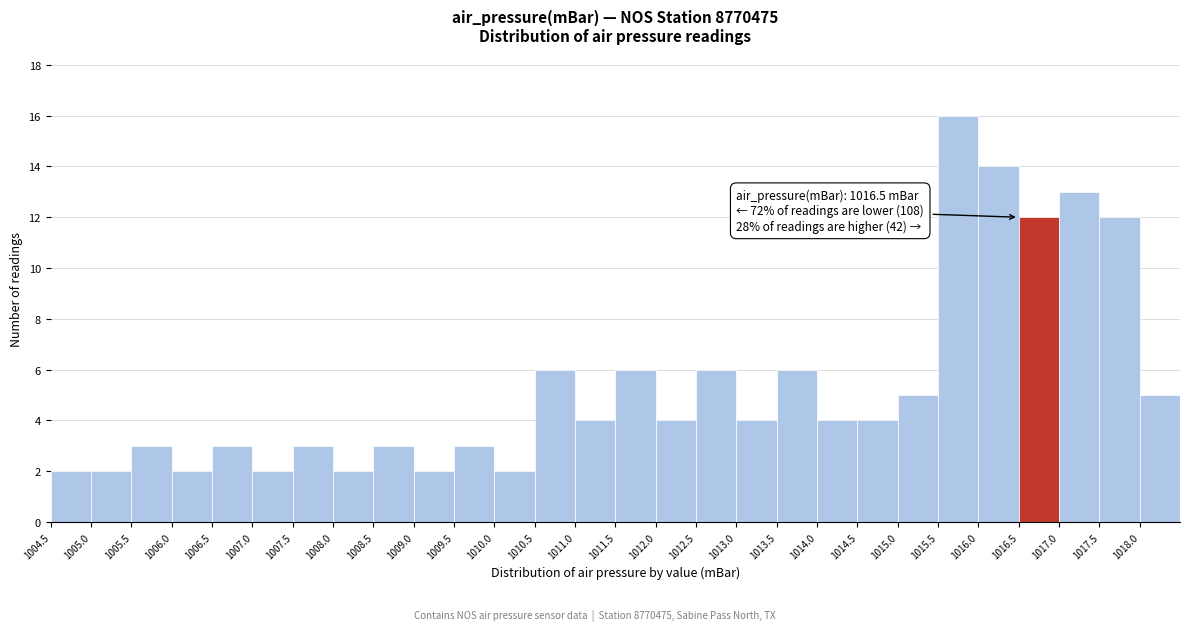

Which range on the x-axis has the tallest bar?

1015.5 to 1016.0